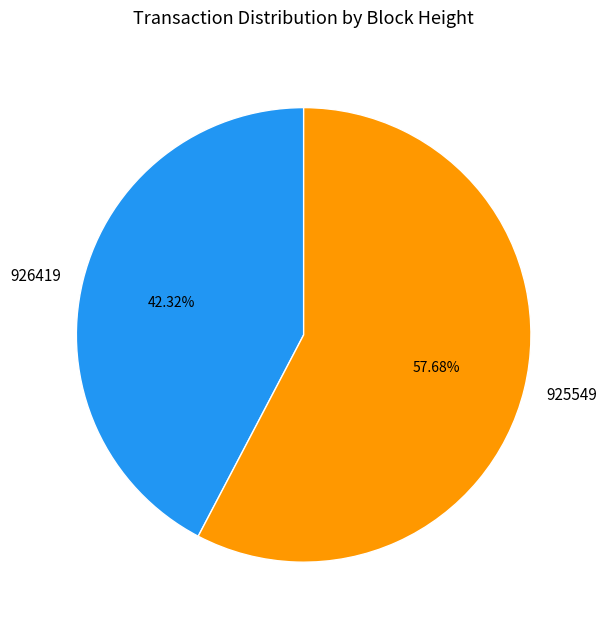

To the nearest percent, what portion does 926419 represent?

42%